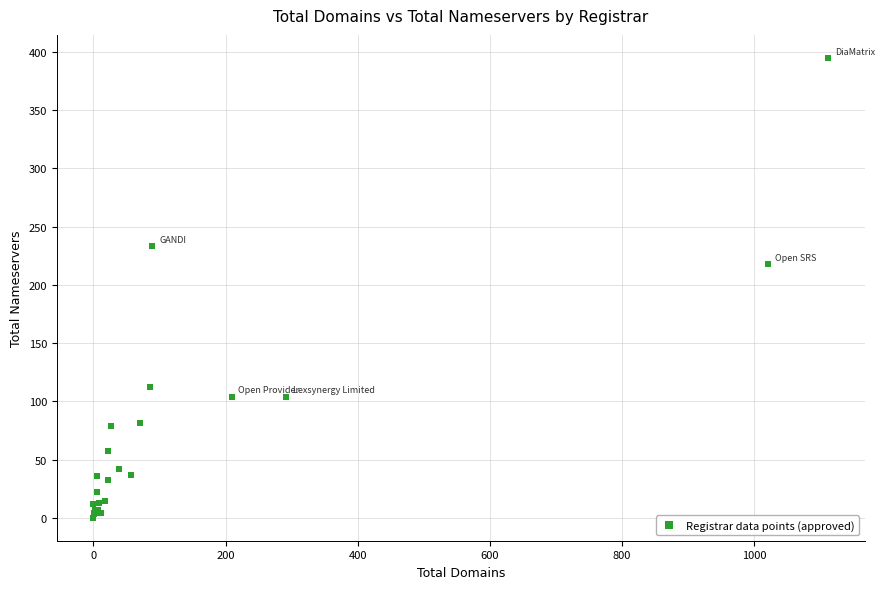

What Y value in the scatter plot is closest to 197?

218